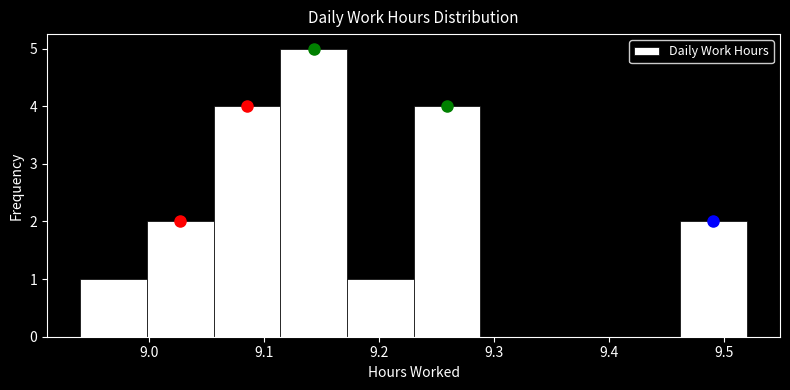

How tall is the bar that spans 8.940 to 8.998 on the x-axis? Neither the bar edges nor the heights are printed on the chart, so give them approximately, as read against the axes.

1